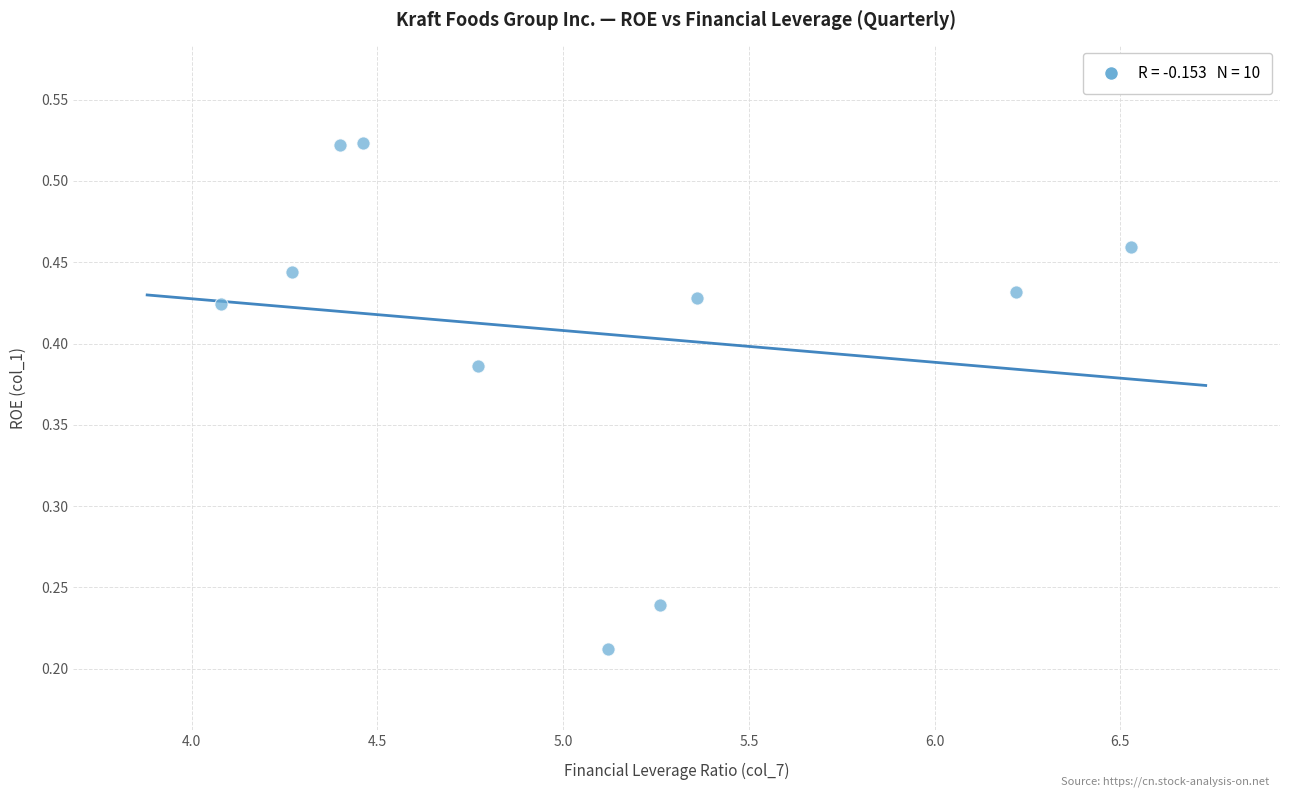

What is the range of Y values (max minus min)?

0.3